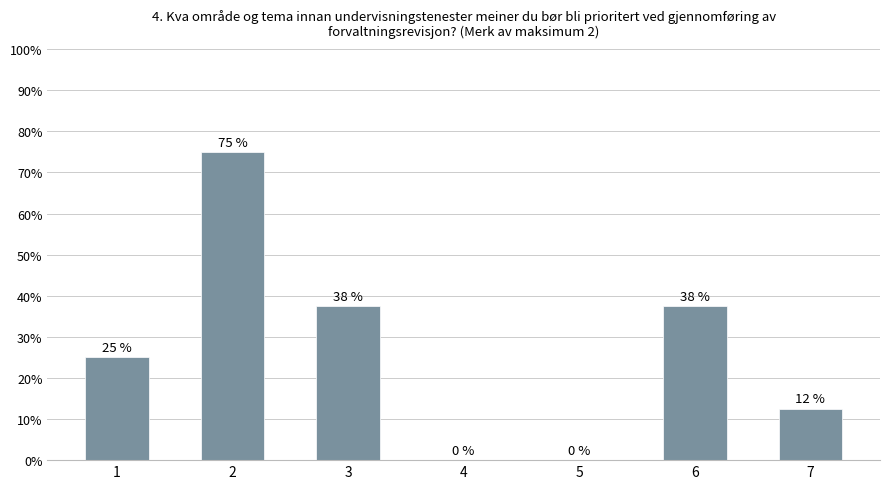

What is the approximate value at 1?

25.0